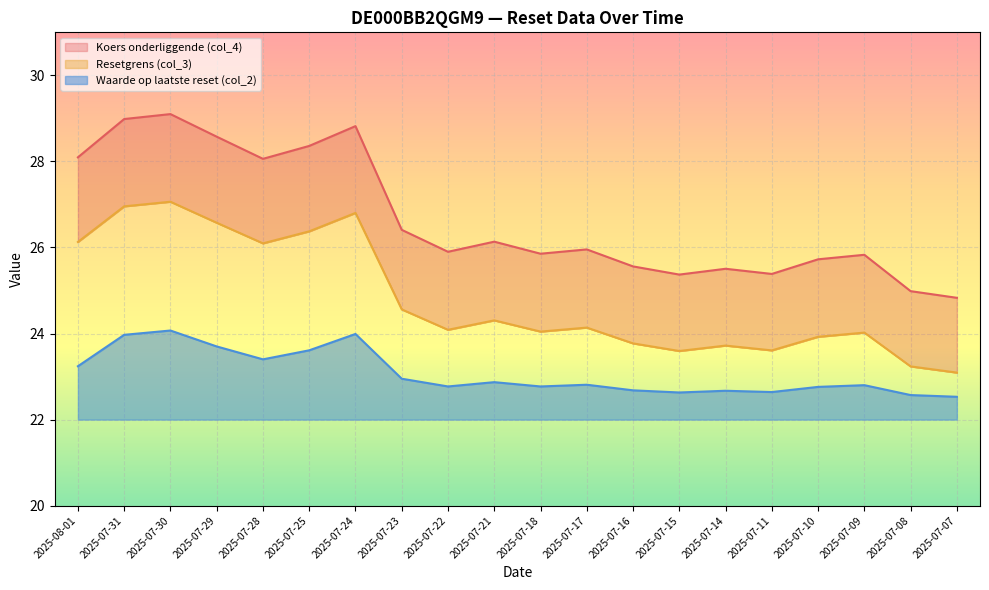

Where is the first local minimum for Resetgrens (col_3)?

2025-07-28